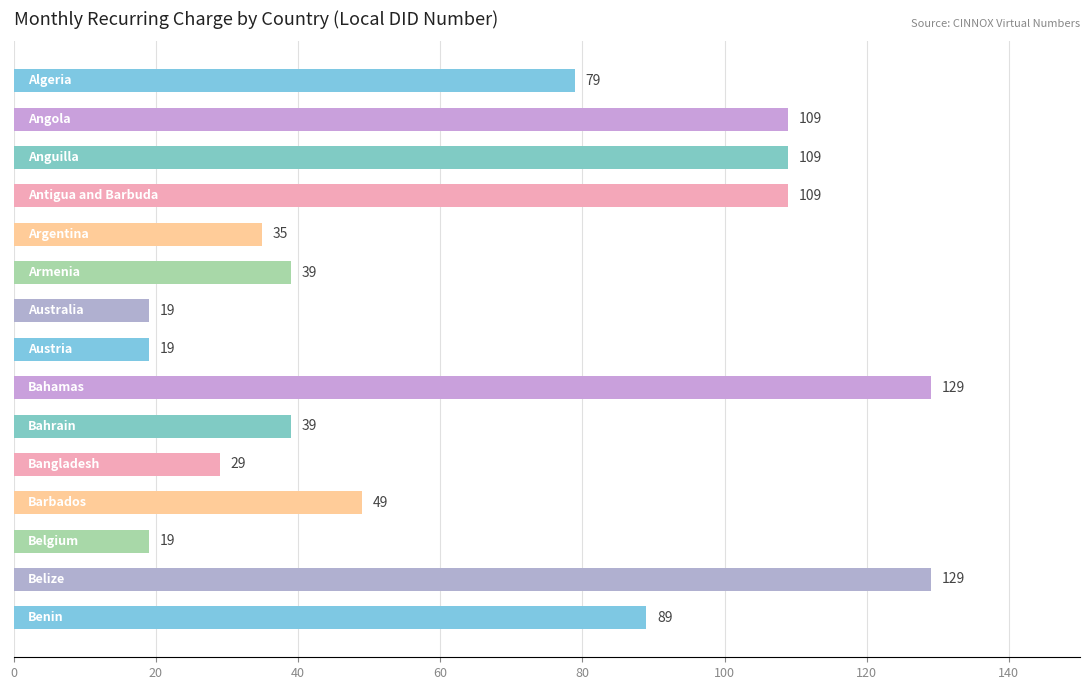

What is the value of the 8th bar from the top?

19